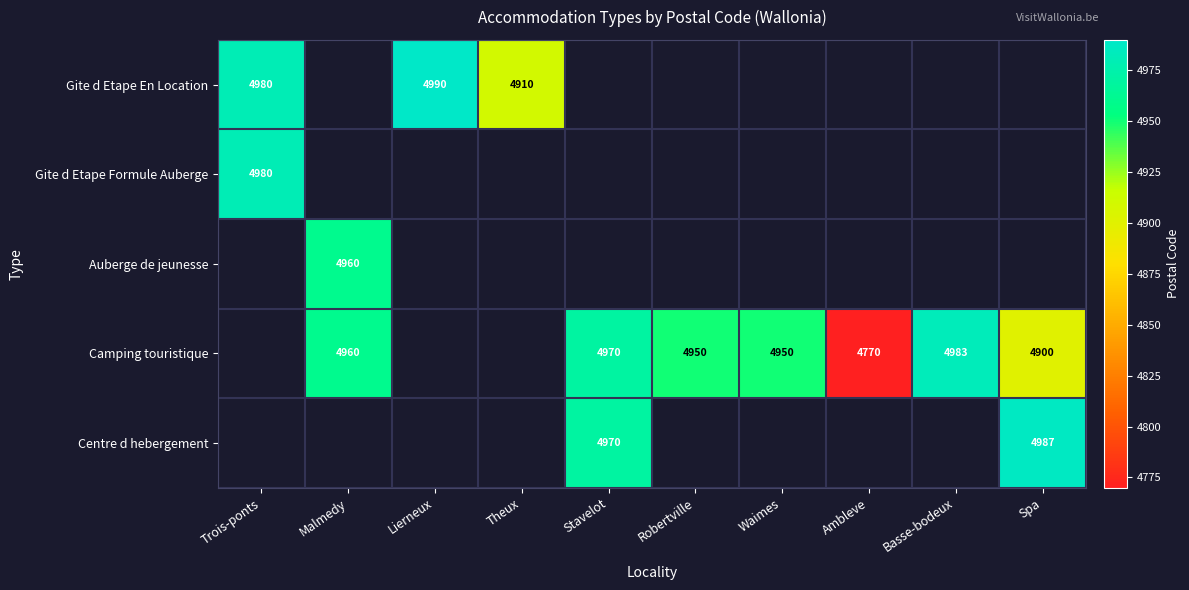

How many categories are shown in the chart?

10